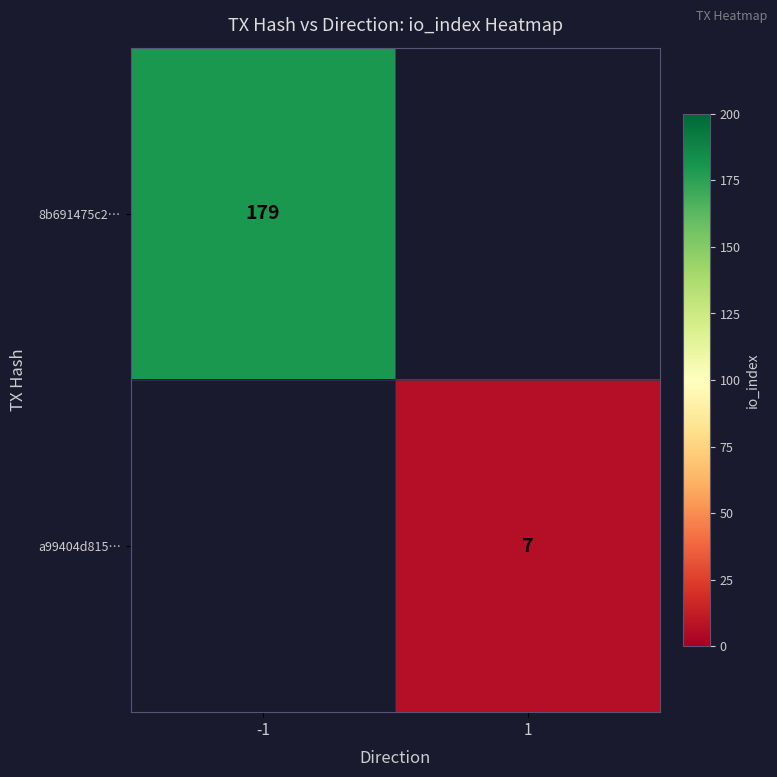

The a99404d815… series shows 7 at 1. True or false?

True